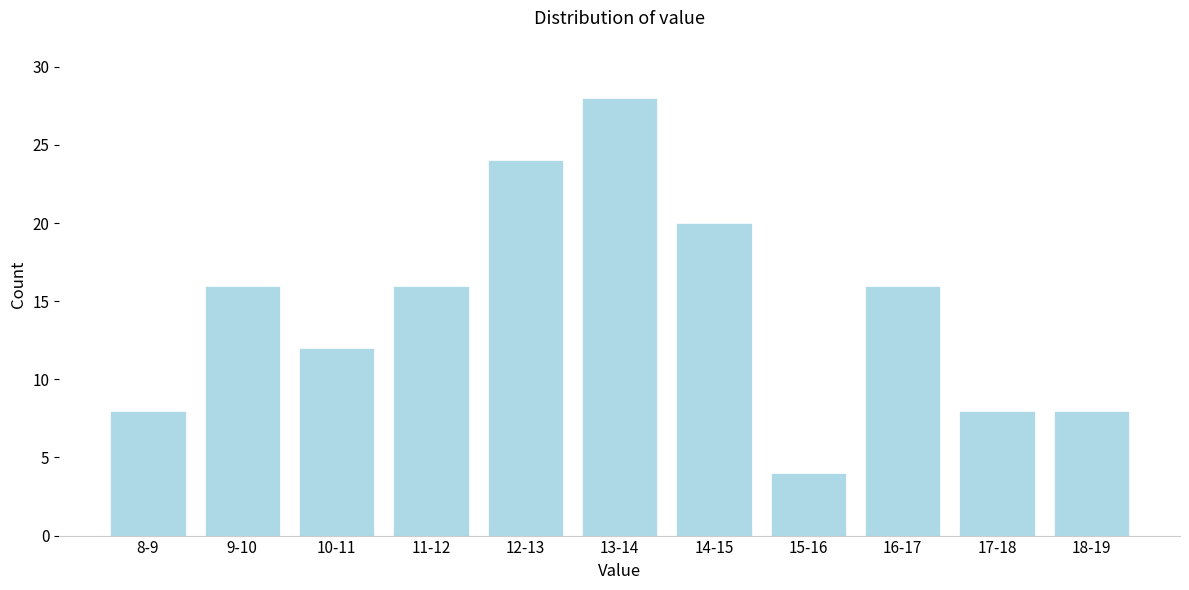

Reading left to right, what are all the values shown in this chart?

8-9=8	9-10=16	10-11=12	11-12=16	12-13=24	13-14=28	14-15=20	15-16=4	16-17=16	17-18=8	18-19=8